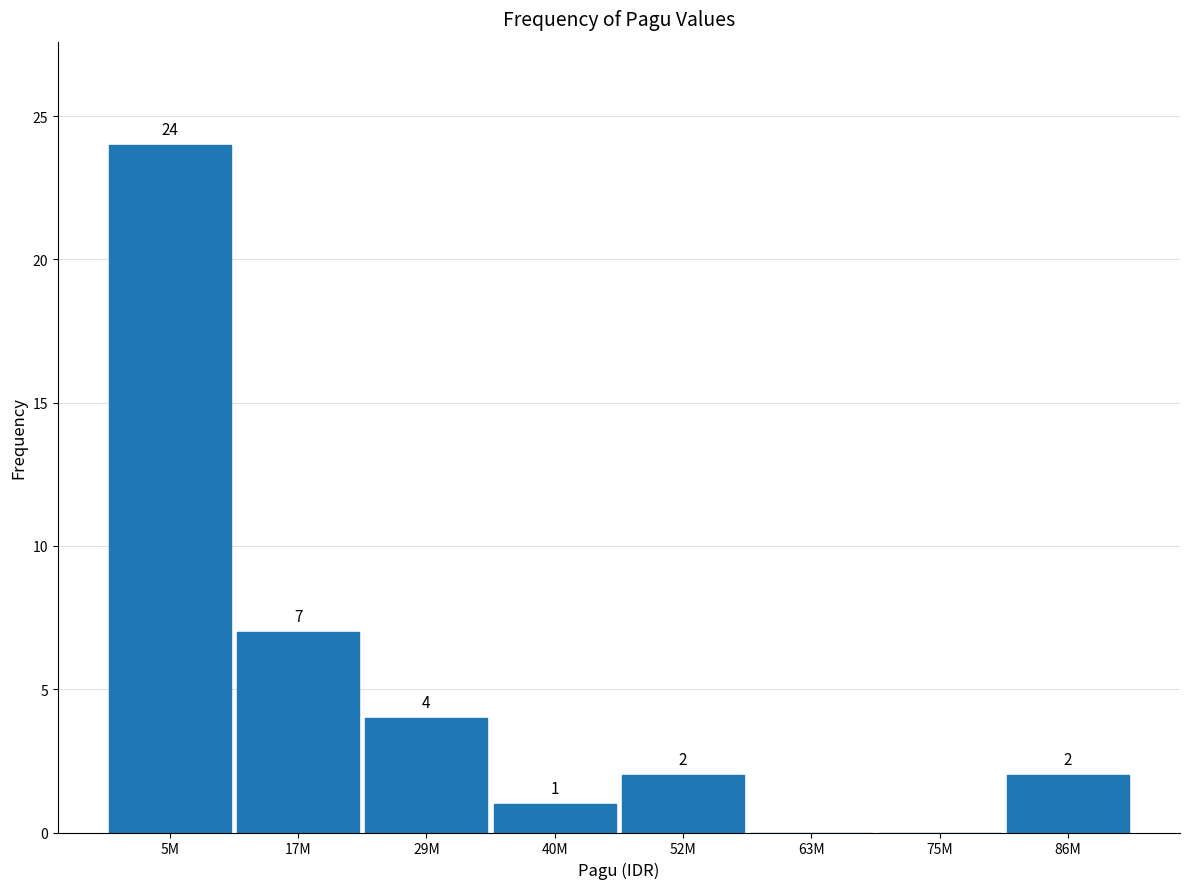

Reading right to left, extract all data points from this chart.

86M=2	75M=0	63M=0	52M=2	40M=1	29M=4	17M=7	5M=24